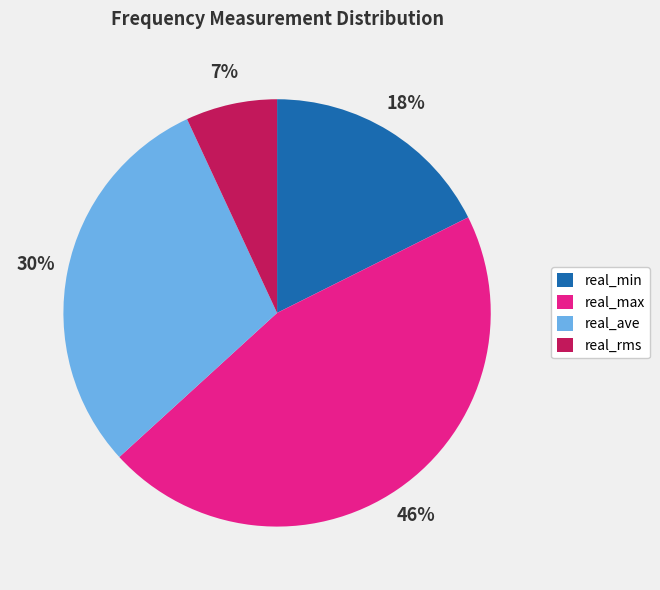

Is the sum of real_rms and real_min greater than half?

No